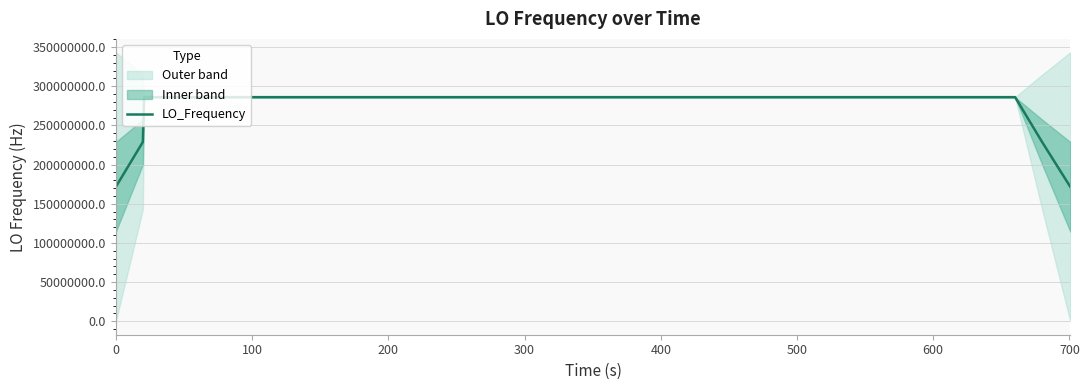

What is the lowest value of the LO_Frequency series?

171628200.1